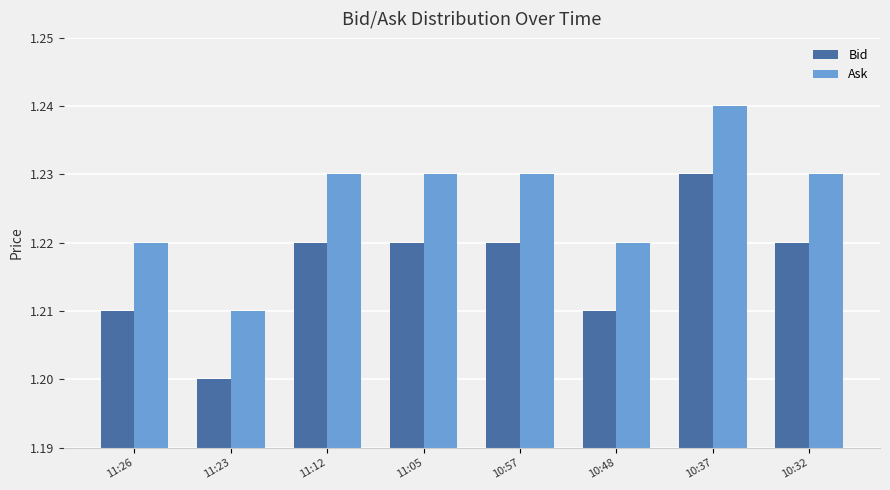

At which label does Ask reach its peak?

10:37